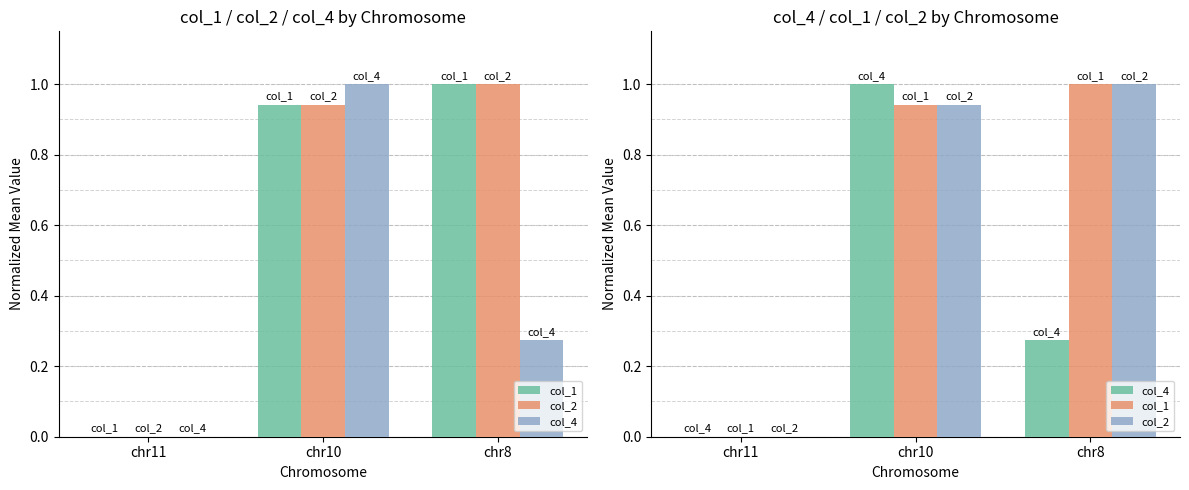

How many bars are there in total?

9